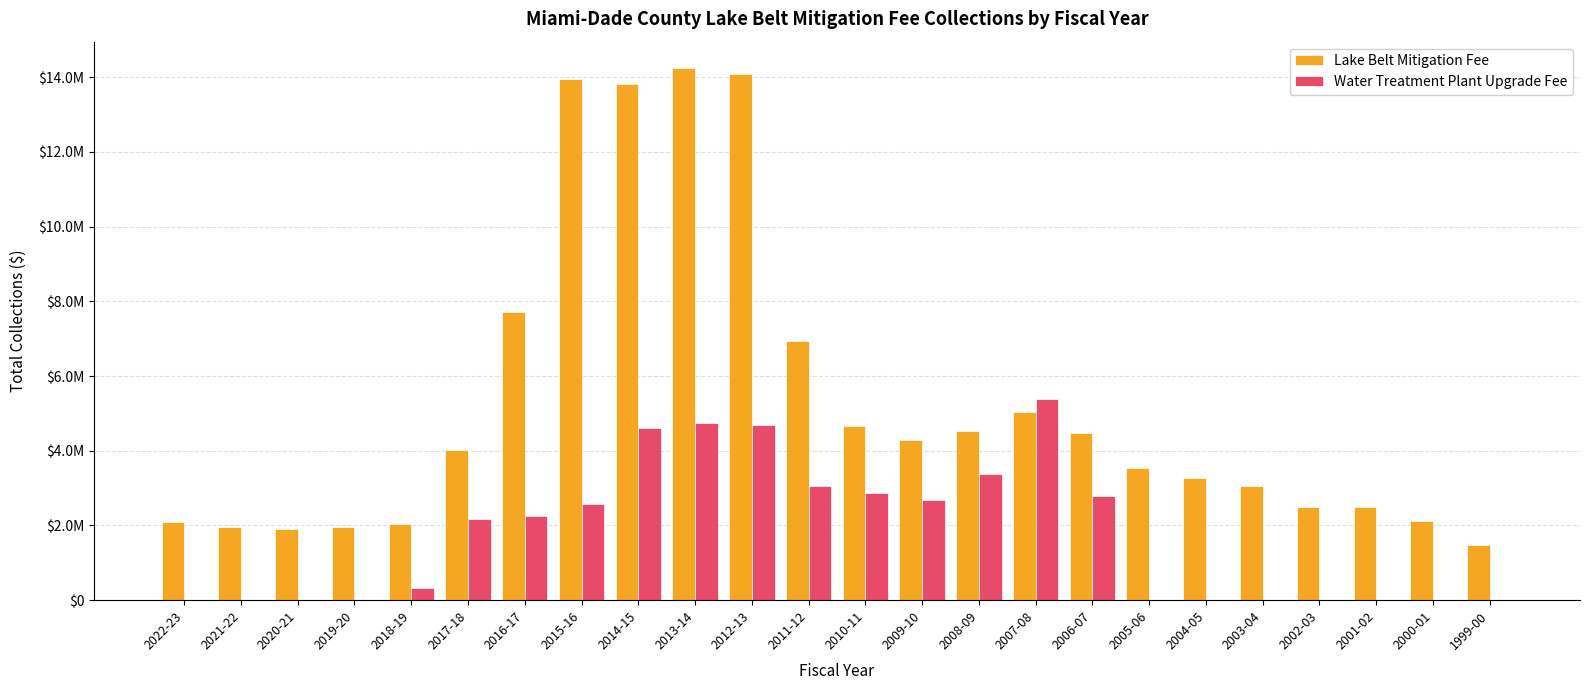

What is the label of the 21st bar from the right?

2019-20